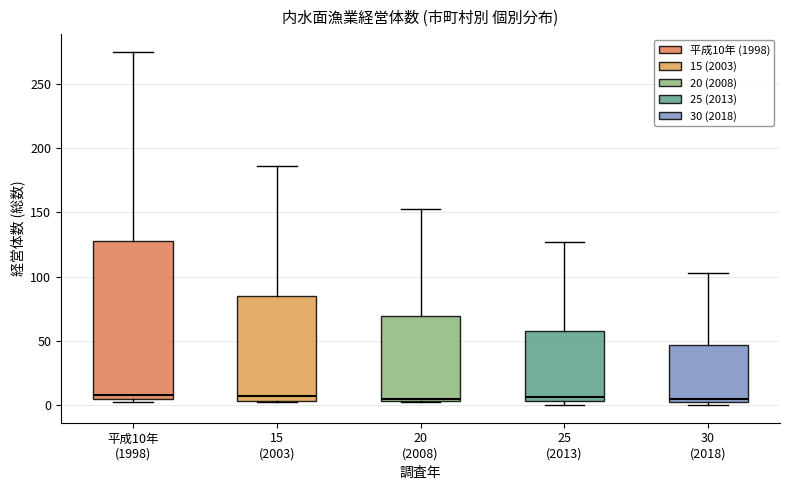

Reading left to right, transcribe this box plot: for each box, give where its median line is, the range the box spans, and where its two whiskers end, as read against the y-axis. The values are not printed on the chart, so give them approximately, as read against the axis.

平成10年 (1998): median 10, box 5 to 130, whiskers 0 to 275
15 (2003): median 5 (just above the box's lower edge), box 5 to 85, whiskers 0 to 185
20 (2008): median 5, box 5 to 70, whiskers 0 to 155
25 (2013): median 5 (just above the box's lower edge), box 5 to 60, whiskers 0 to 125
30 (2018): median 5 (just above the box's lower edge), box 5 to 45, whiskers 0 to 105